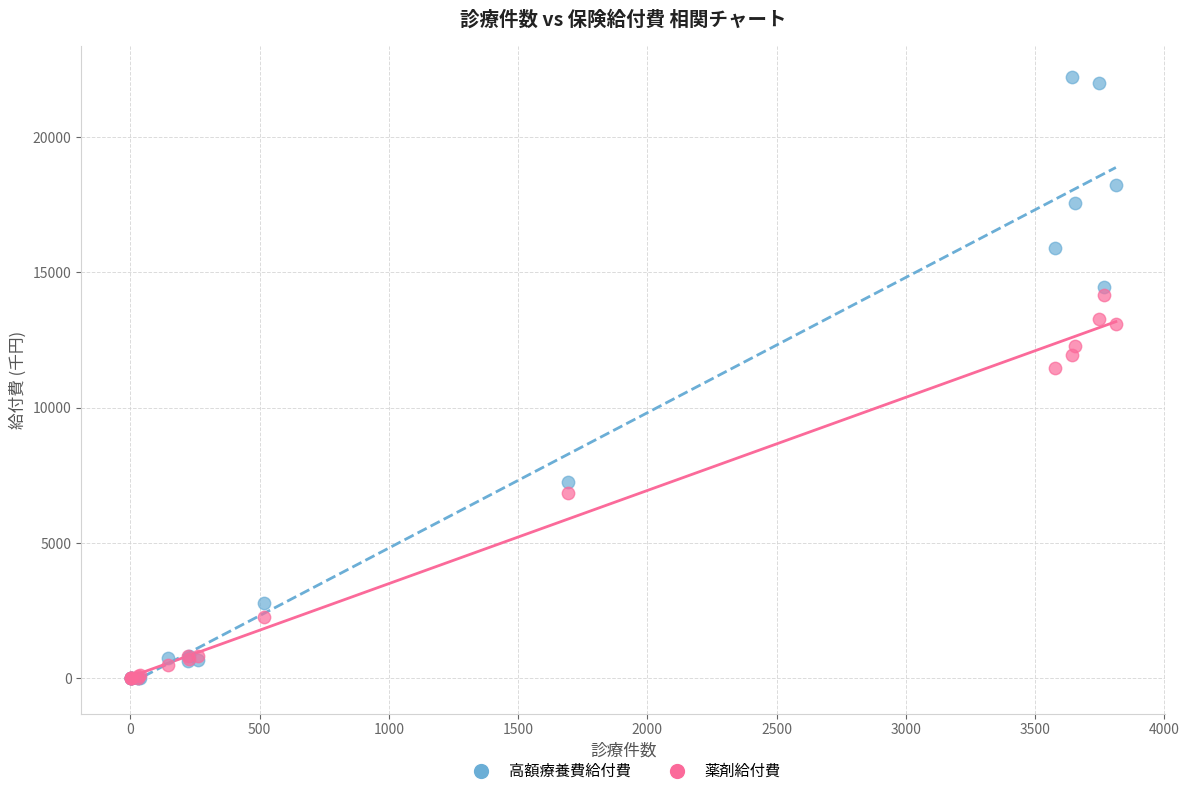

What are all the series names shown in the legend?

高額療養費給付費, 薬剤給付費